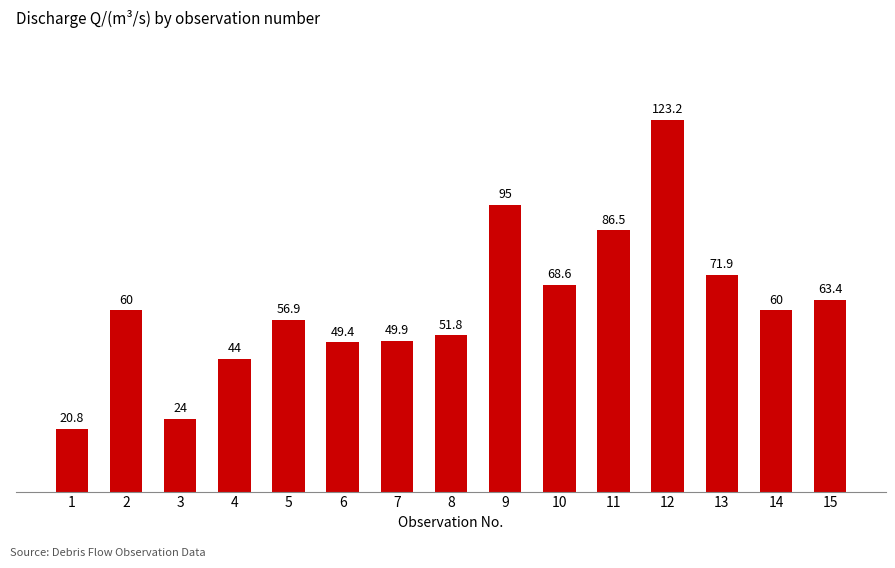

What is the ratio of the value at 1 to the value at 9?

0.2